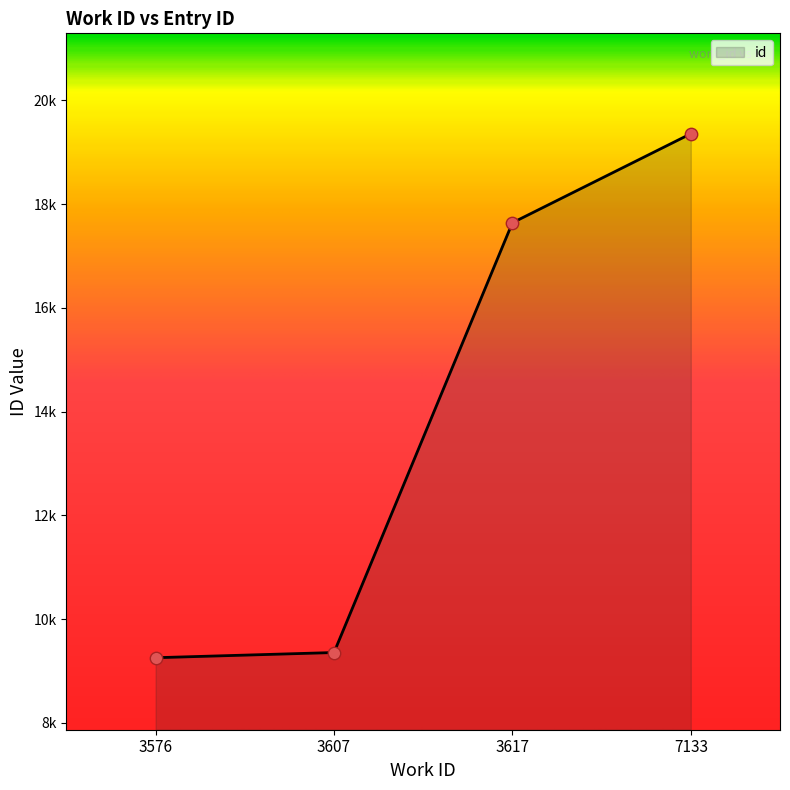

Between 3617 and 7133, which is larger?

7133